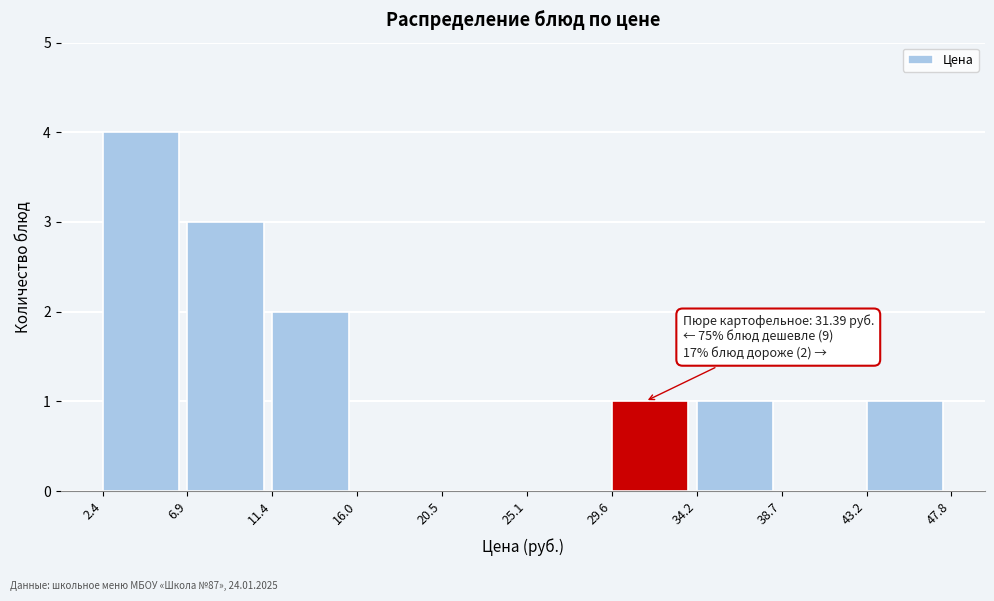

Over which range of the x-axis is the bar tallest?

2.4 to 6.9